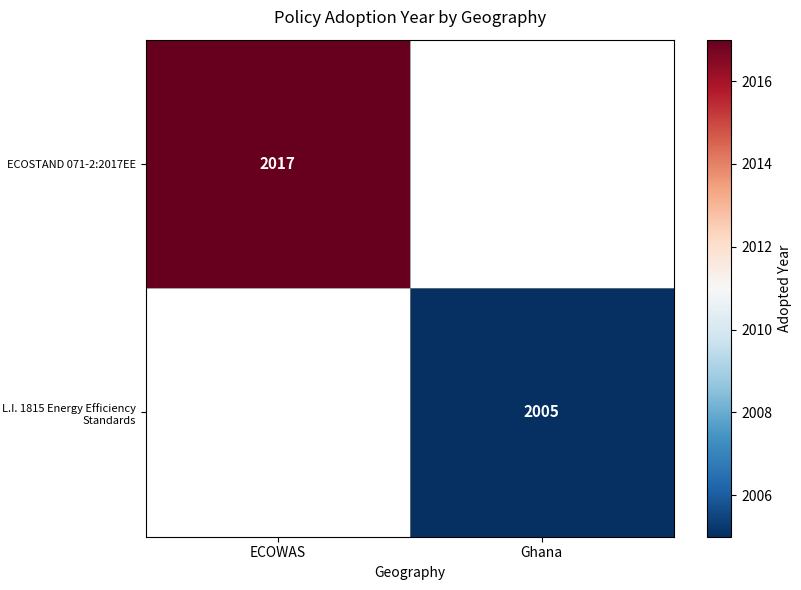

The ECOSTAND 071-2:2017EE series shows 3214 at ECOWAS. True or false?

False